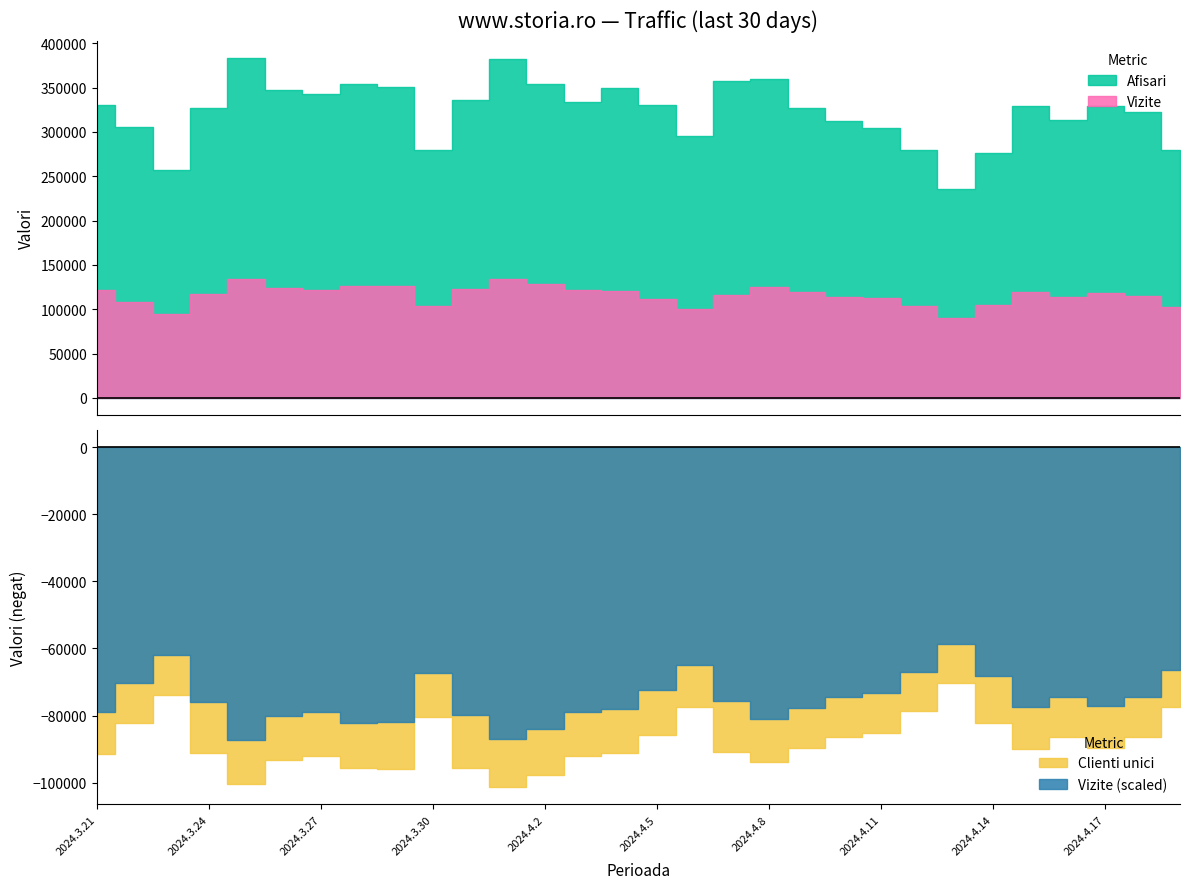

At which category does Vizite reach its first local valley?

2024.3.23